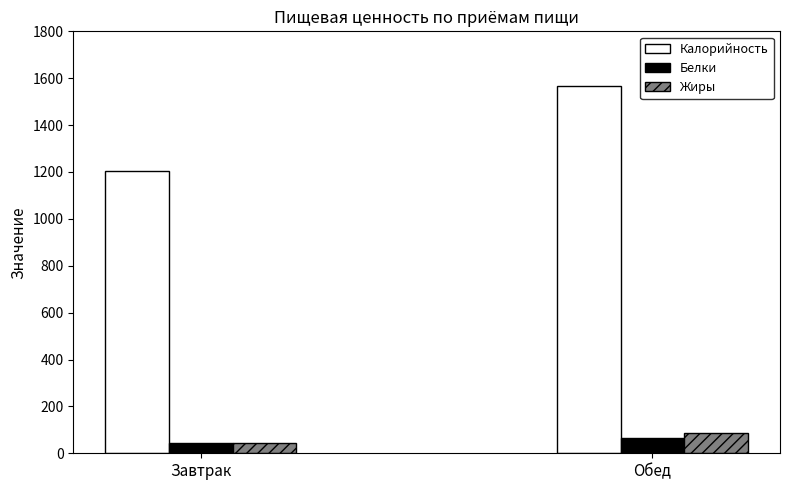

True or false: Калорийность has a value of 1860.1 at Завтрак.

False